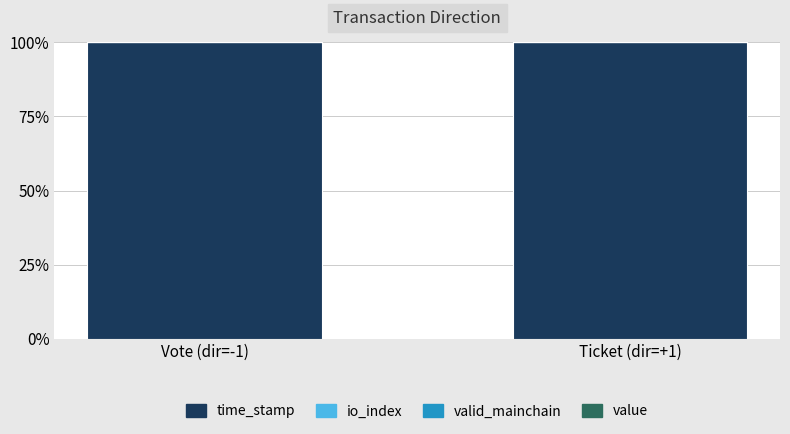

Are the bars grouped side by side (vs. stacked)?

No